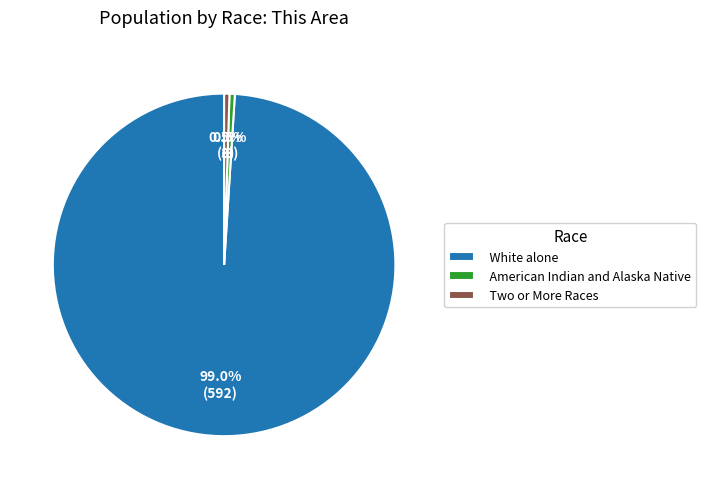

Count the number of slices in the pie.

3